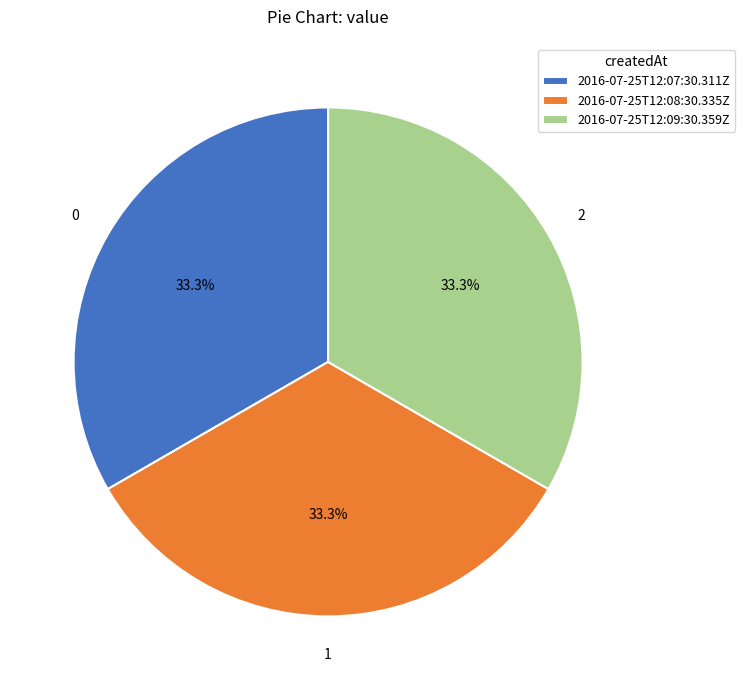

What percentage do 2016-07-25T12:07:30.311Z and 2016-07-25T12:08:30.335Z together represent?

66.7%